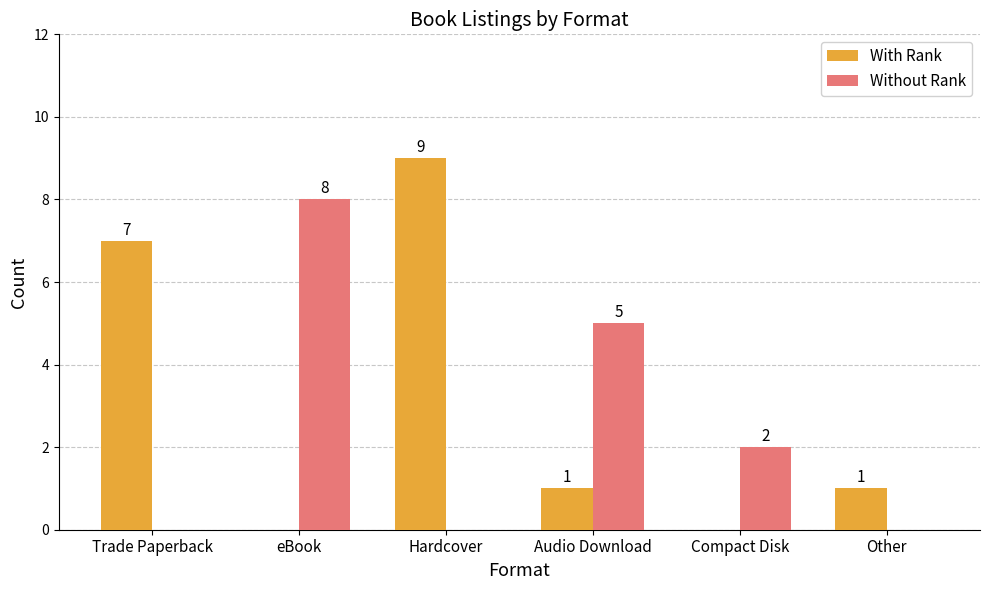

What is the sum of all Without Rank values?

15